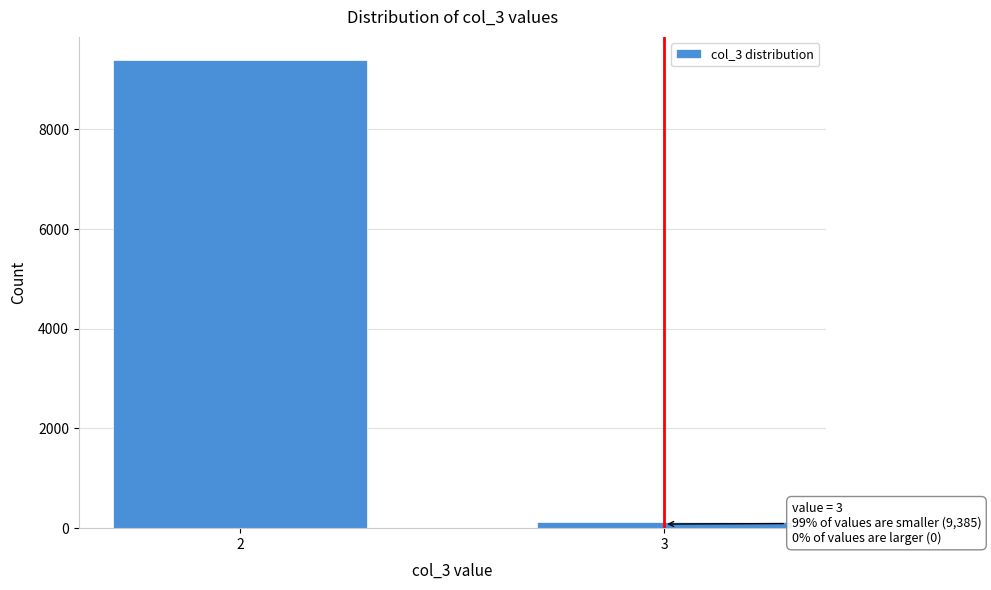

Reading left to right, transcribe all the data shown in this chart.

9385	118